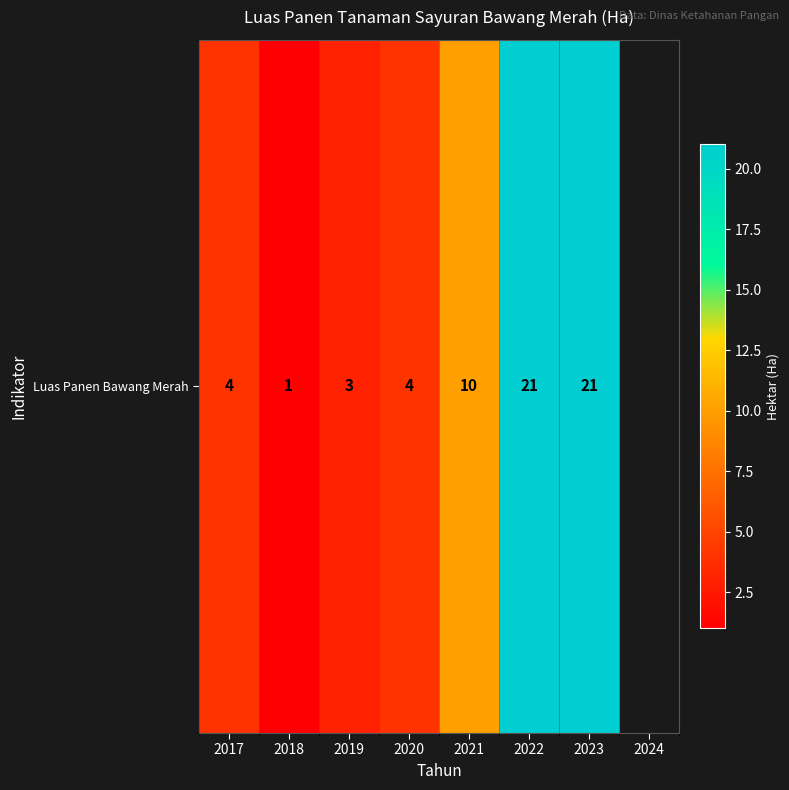

Approximately how many times larger is the value at 2022 compared to 2019?

7.0